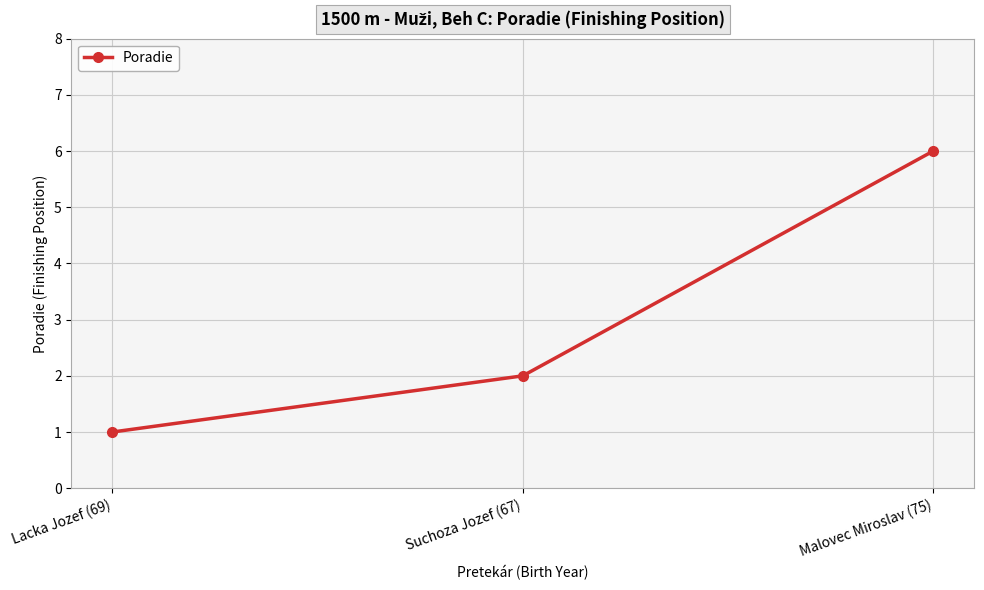

Is it true that the value at Suchoza Jozef (67) is 3?

False